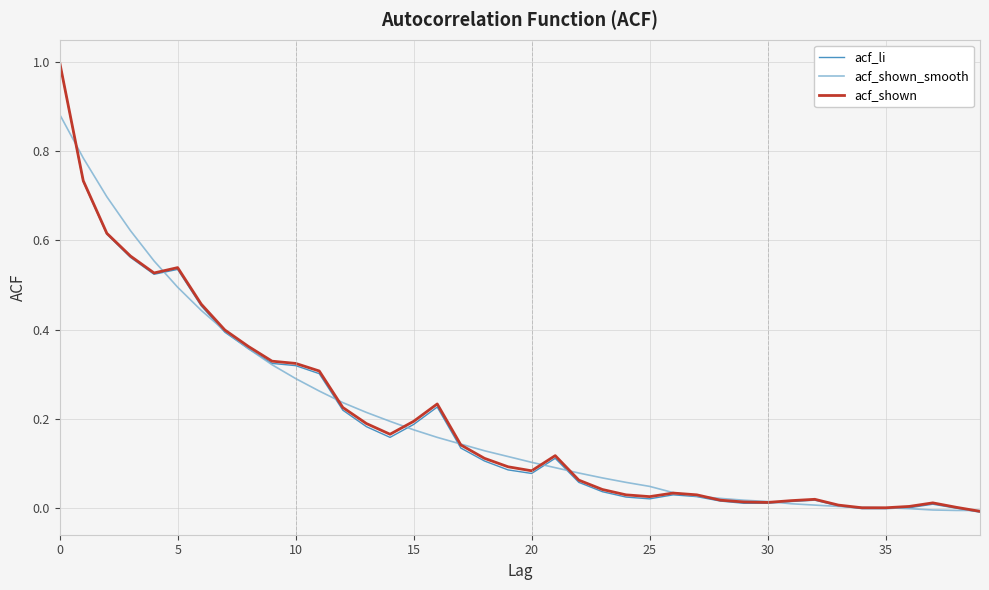

Does the chart have visible grid lines?

Yes